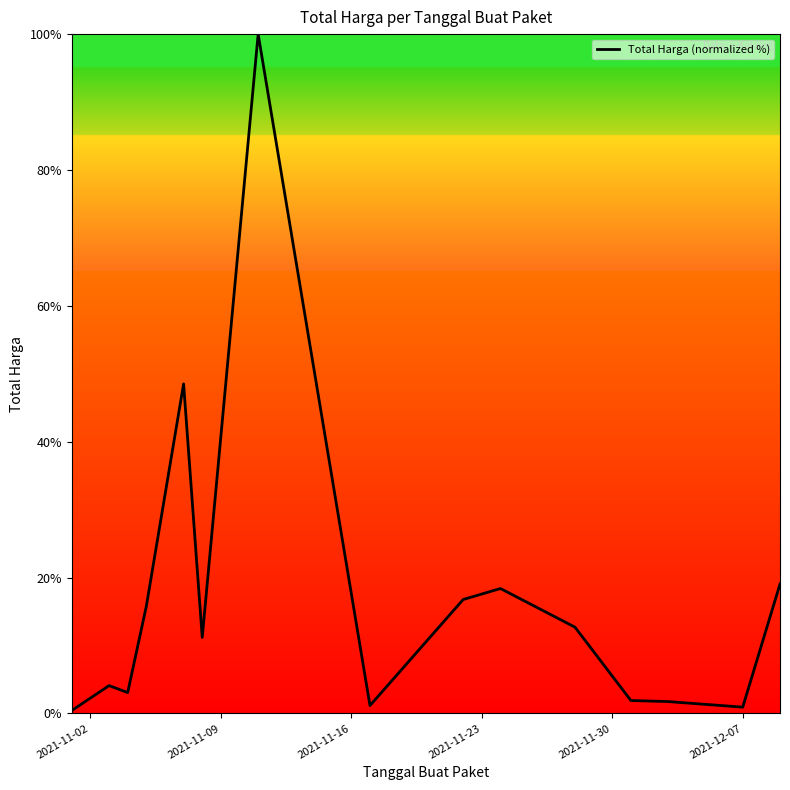

What is the maximum value shown in the chart?

100.0